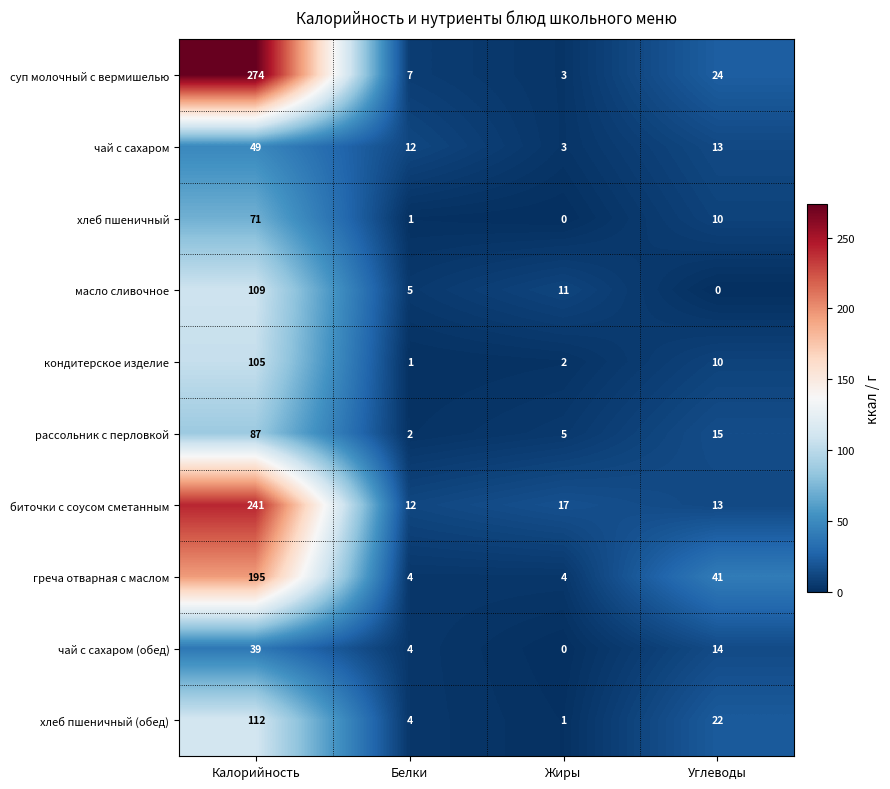

Where is биточки с соусом сметанным nearest to the value 126?

Жиры